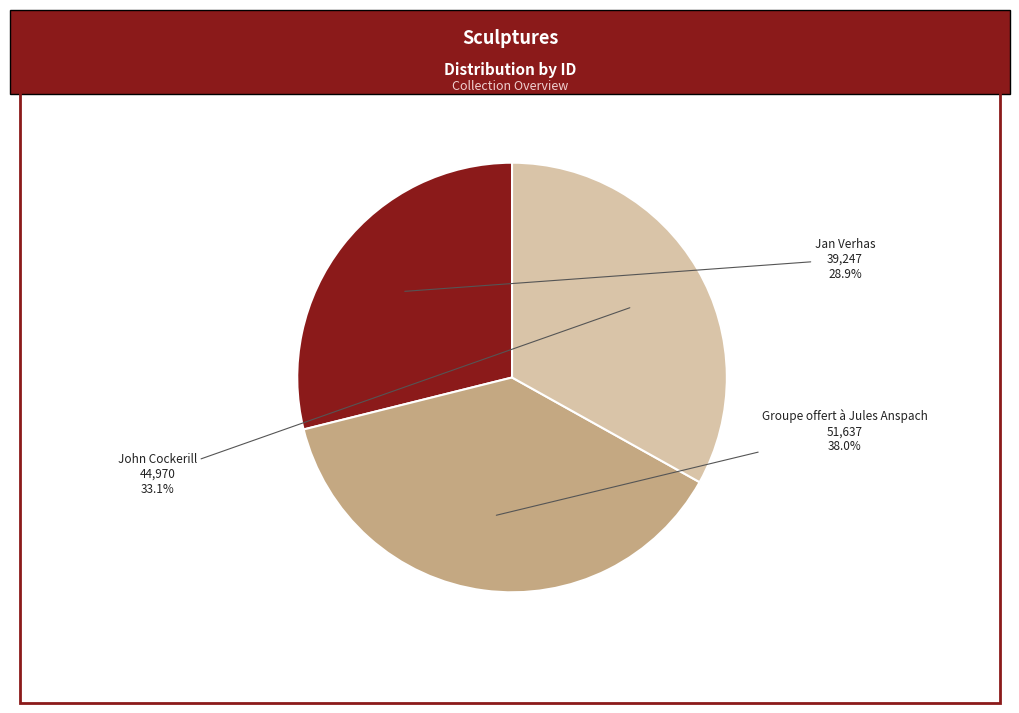

Rank the categories by value from highest to lowest.

Groupe offert à Jules Anspach, John Cockerill, Jan Verhas